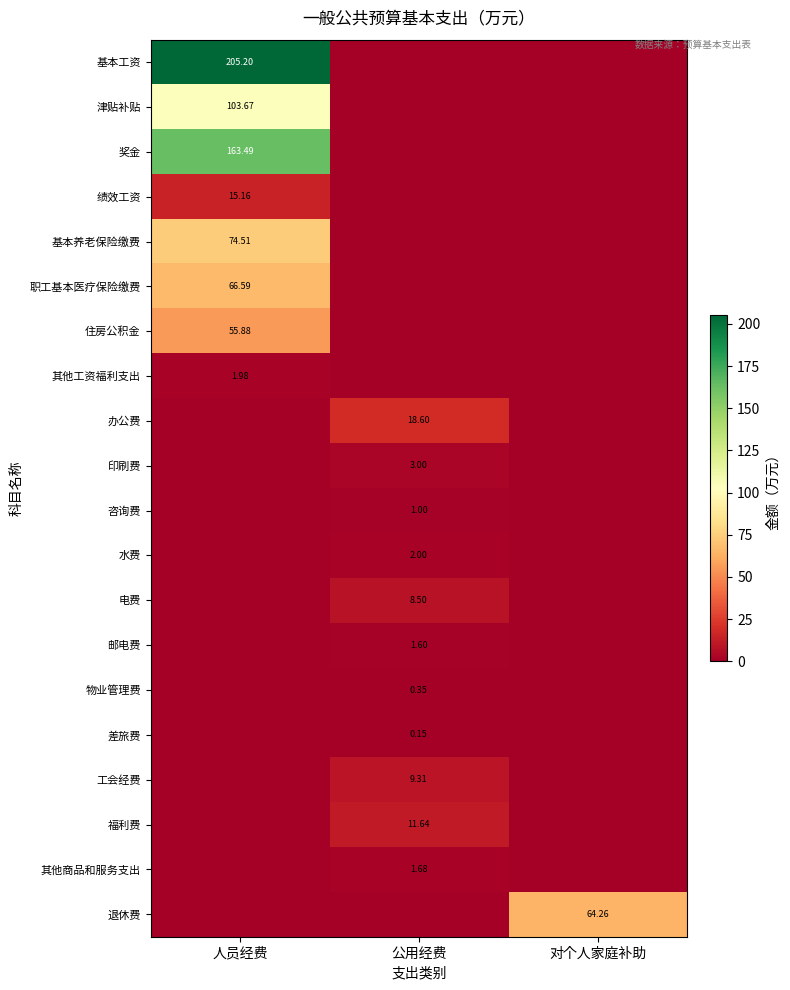

How many categories are shown in the chart?

3